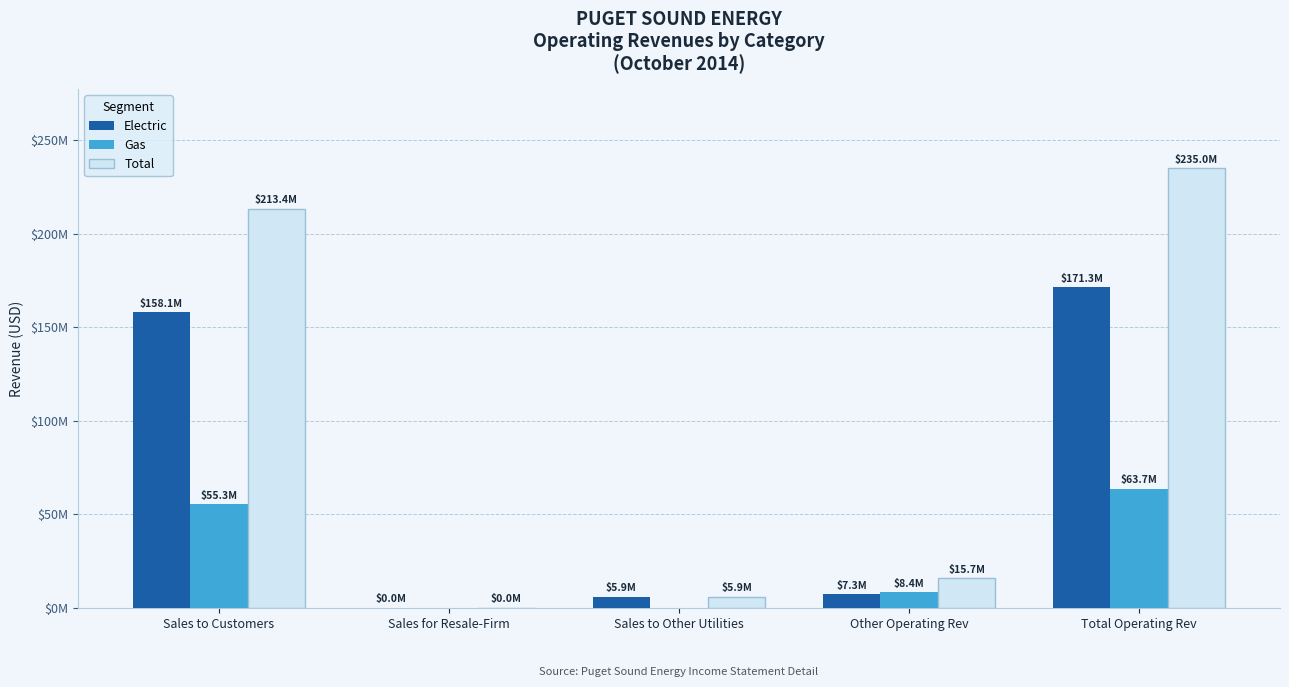

What are all the series names shown in the legend?

Electric, Gas, Total